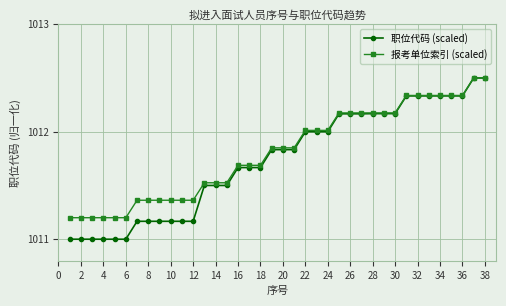

Which series has the widest spread of values?

职位代码 (scaled)